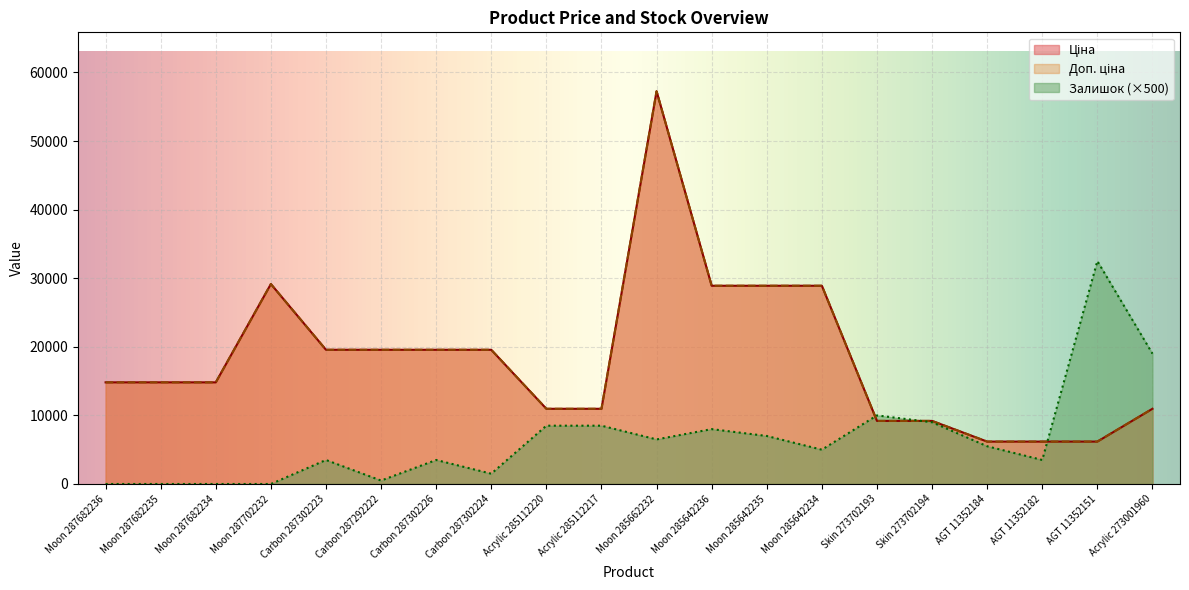

What position from the right is Moon 285662232?

10